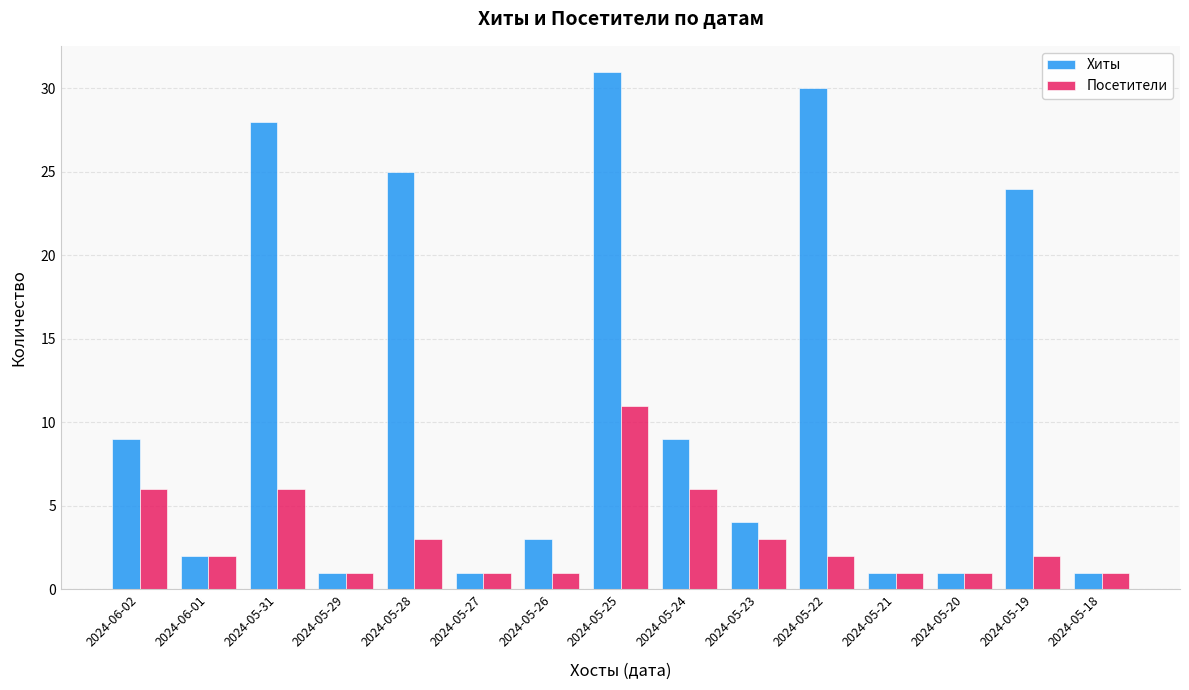

What is the lowest value of the Хиты series?

1